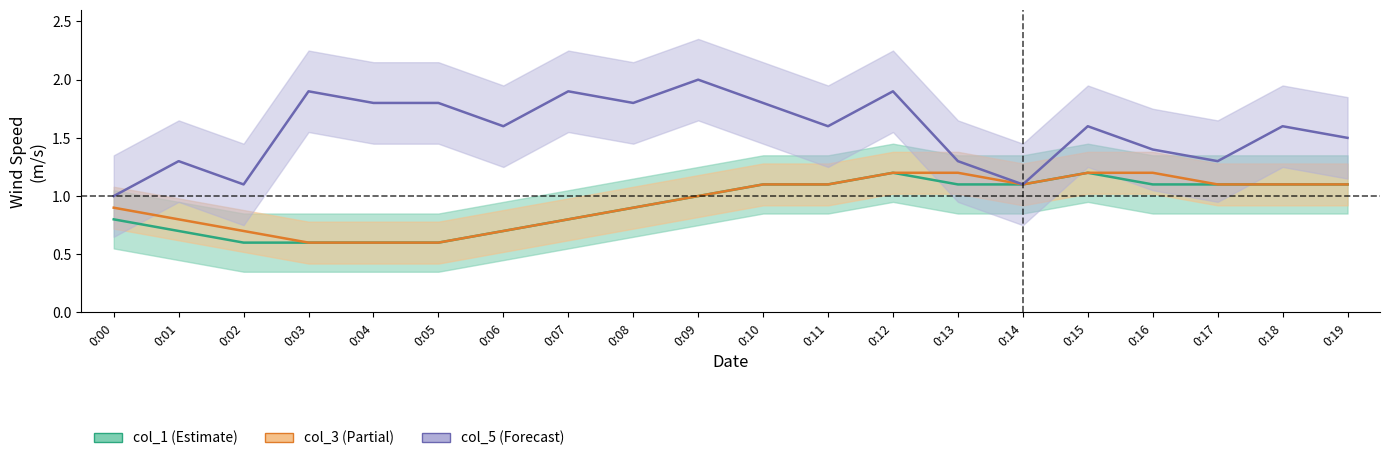

True or false: col_1 and col_5 cross at least once.

False